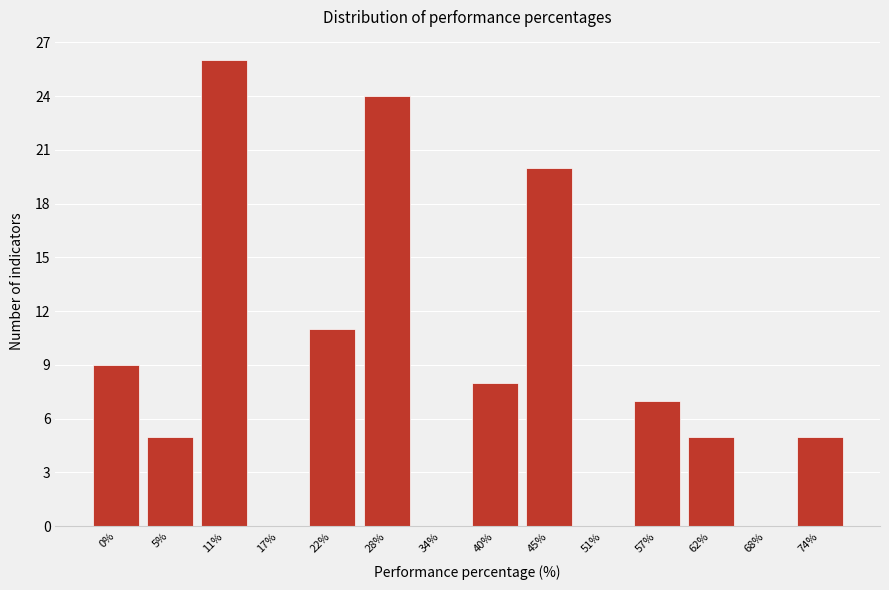

Reading left to right, what are all the values shown in this chart?

0%=9	5%=5	11%=26	17%=0	22%=11	28%=24	34%=0	40%=8	45%=20	51%=0	57%=7	62%=5	68%=0	74%=5